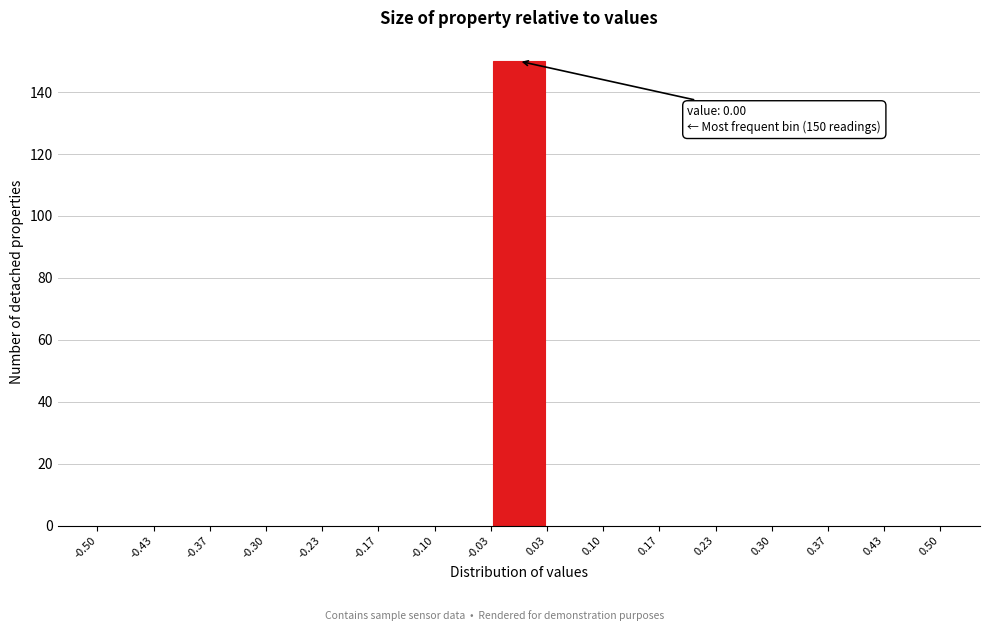

Which range on the x-axis has the tallest bar?

-0.03 to 0.03